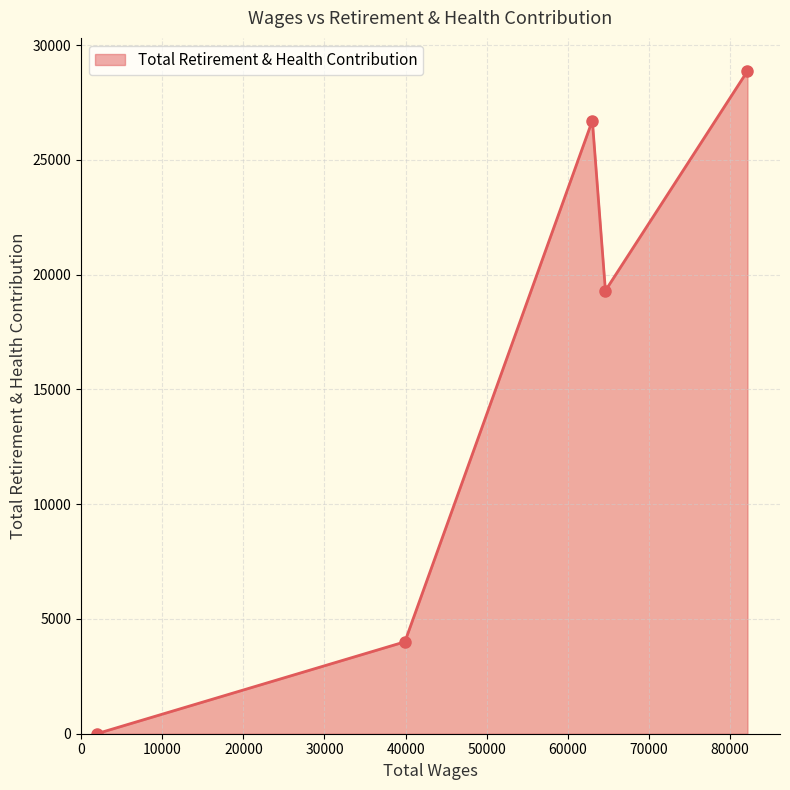

Reading left to right, list all the values displayed in this chart.

0	4004	26710	19302	28867